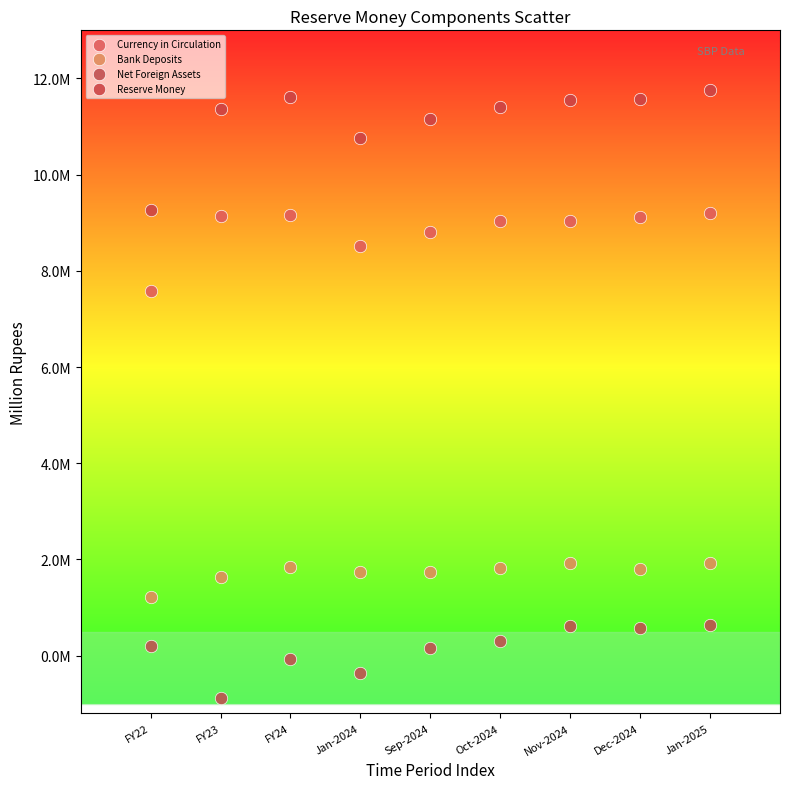

What are all the series names shown in the legend?

Currency in Circulation, Bank Deposits, Net Foreign Assets, Reserve Money